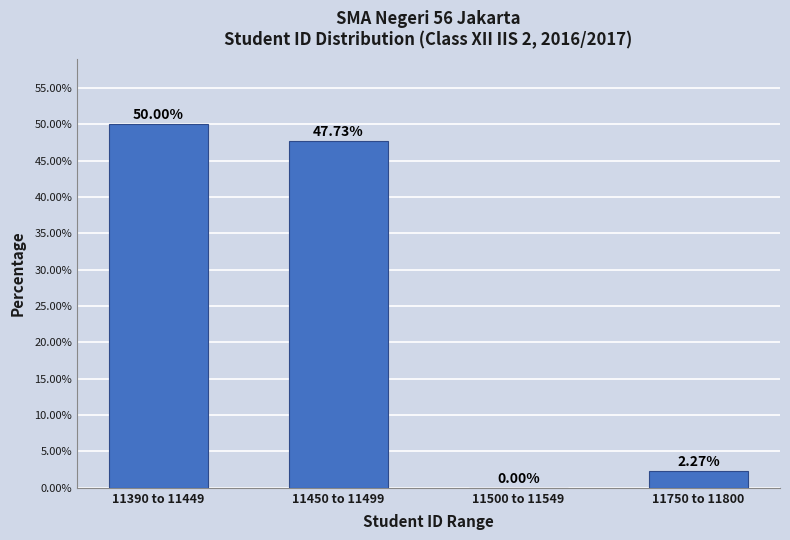

What is the sum of the values at 11450 to 11499 and 11390 to 11449?

97.7